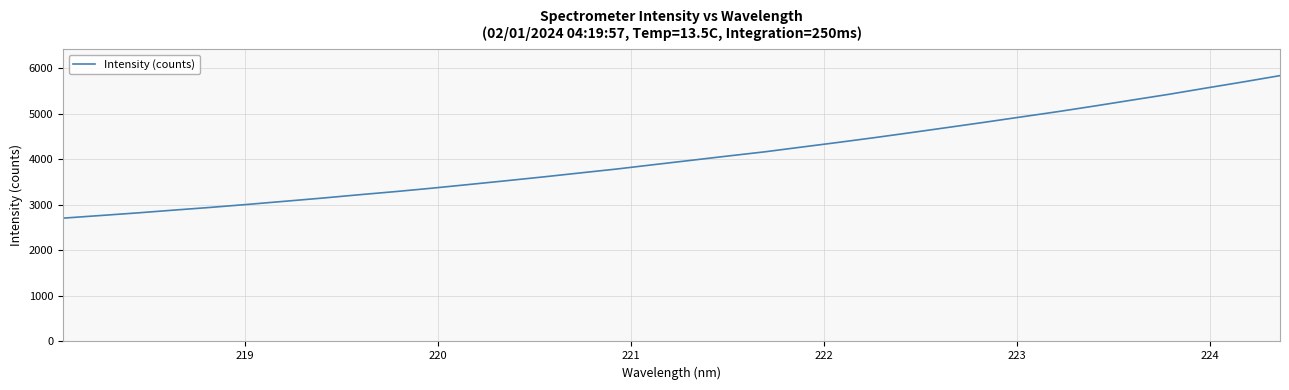

What is the maximum value shown in the chart?

5841.7